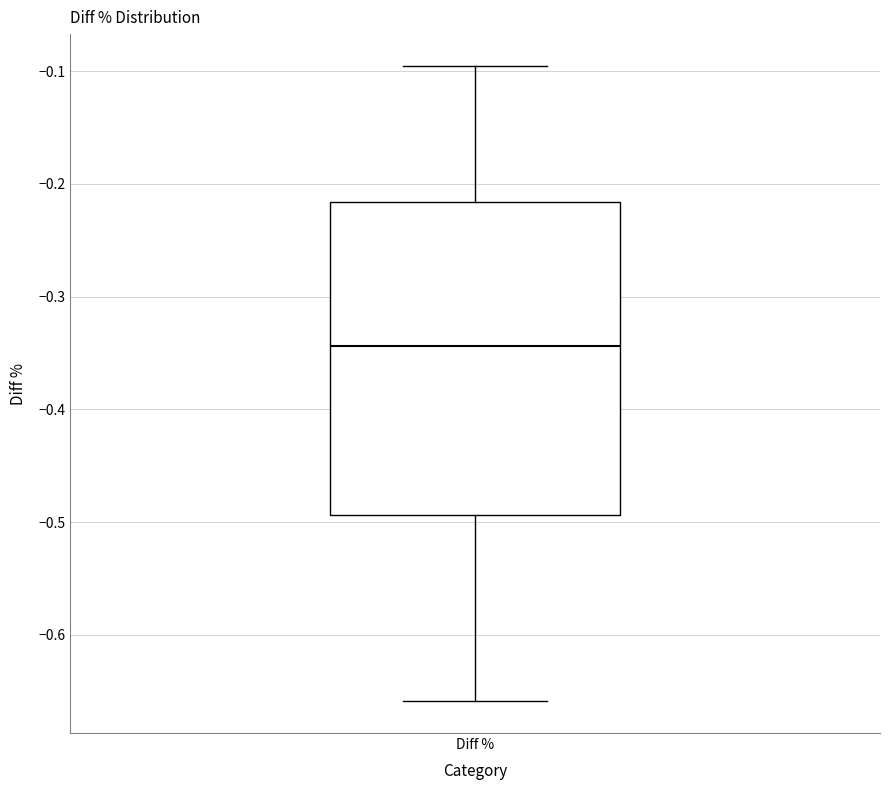

Transcribe this box plot: give where the median line is, the range the box spans, and where the two whiskers end, as read against the y-axis. The values are not printed on the chart, so give them approximately, as read against the axis.

median -0.34, box -0.49 to -0.22, whiskers -0.66 to -0.10